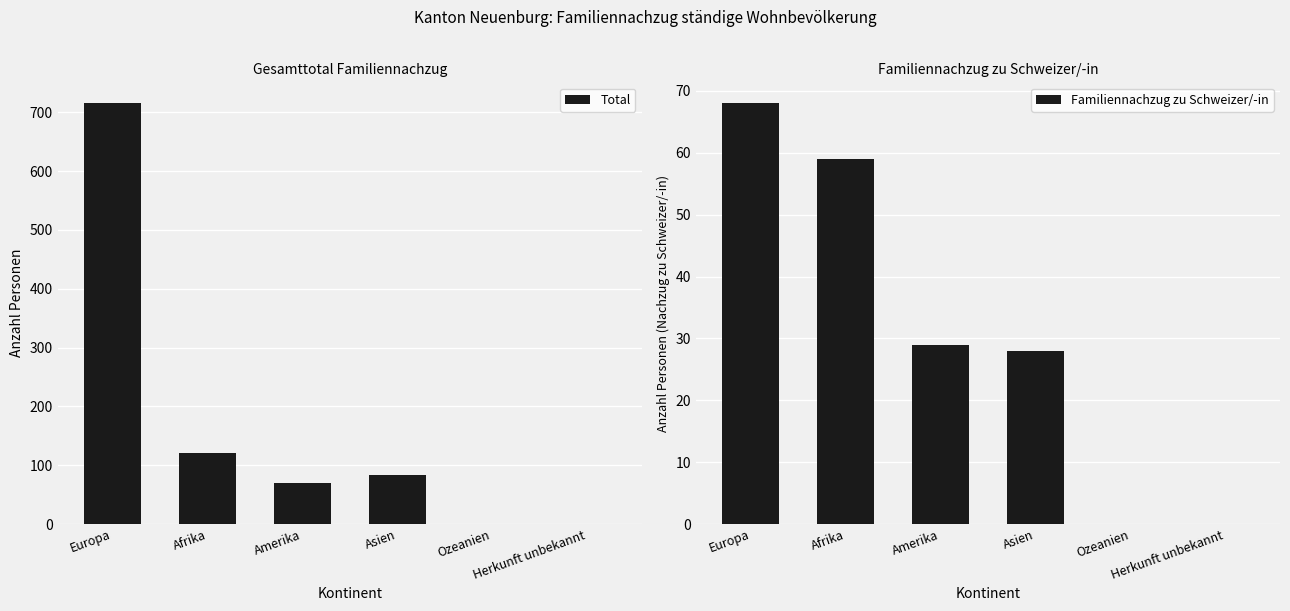

Is it true that Familiennachzug zu Schweizer/-in equals 16 at Amerika?

False